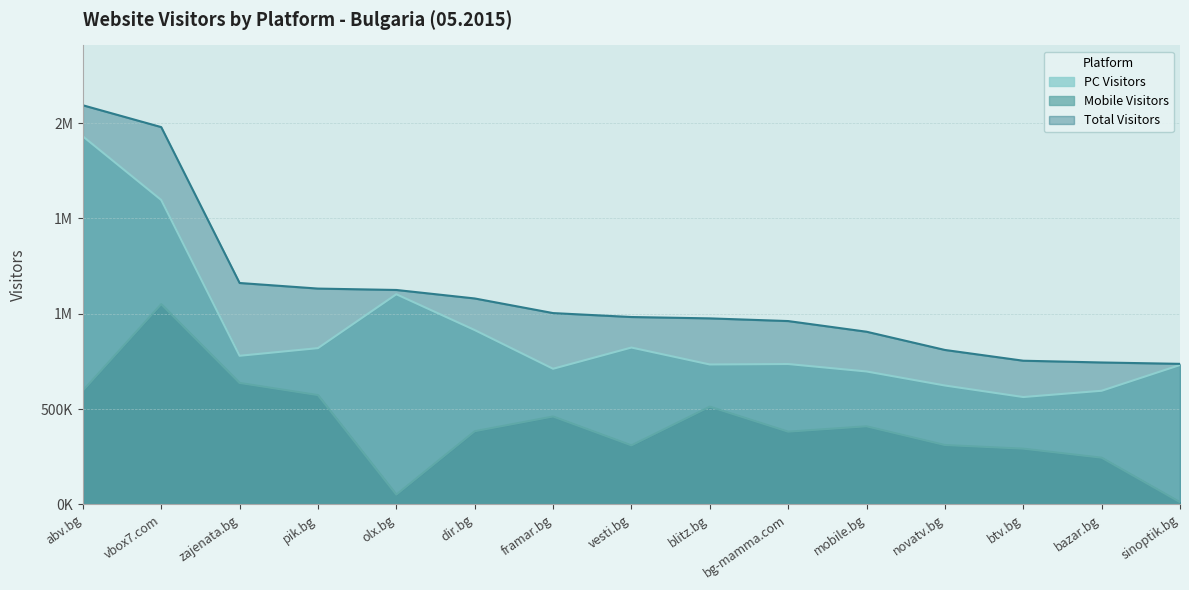

What is the maximum value for Mobile Visitors?

1050187